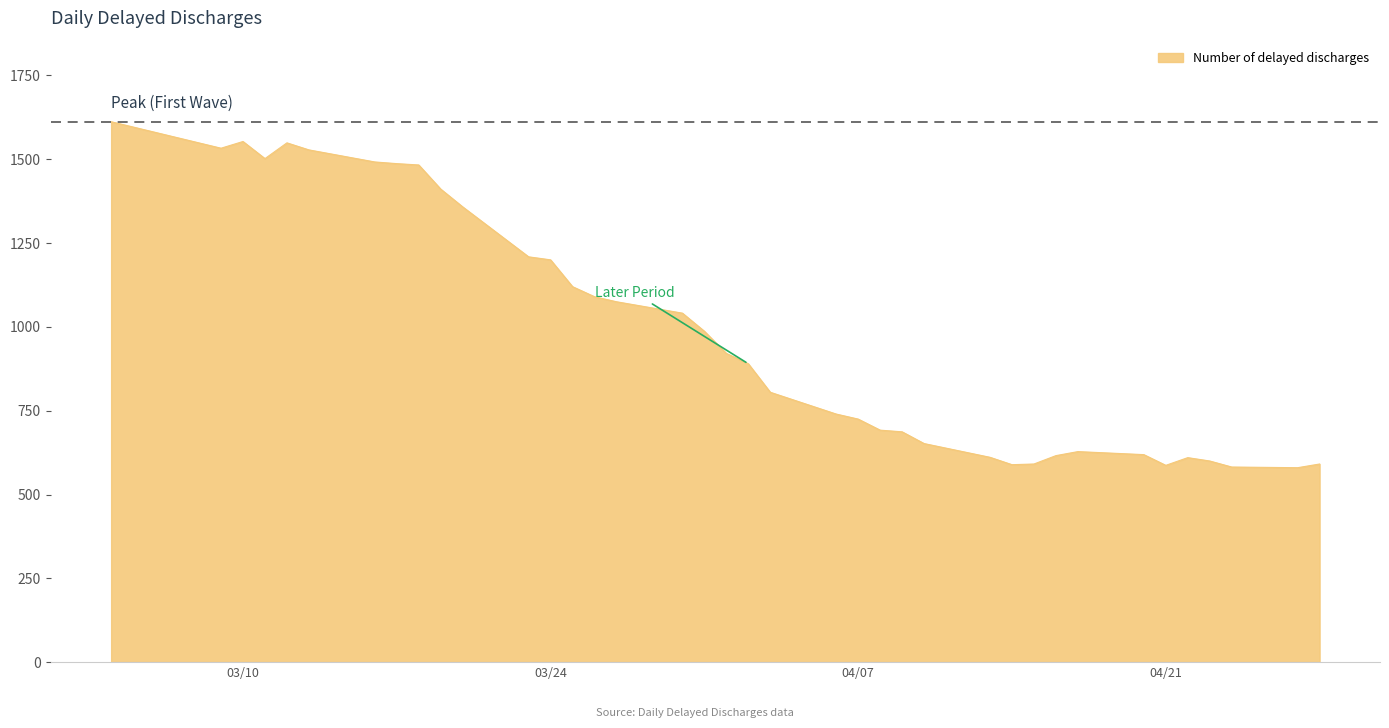

What is the maximum value shown in the chart?

1612